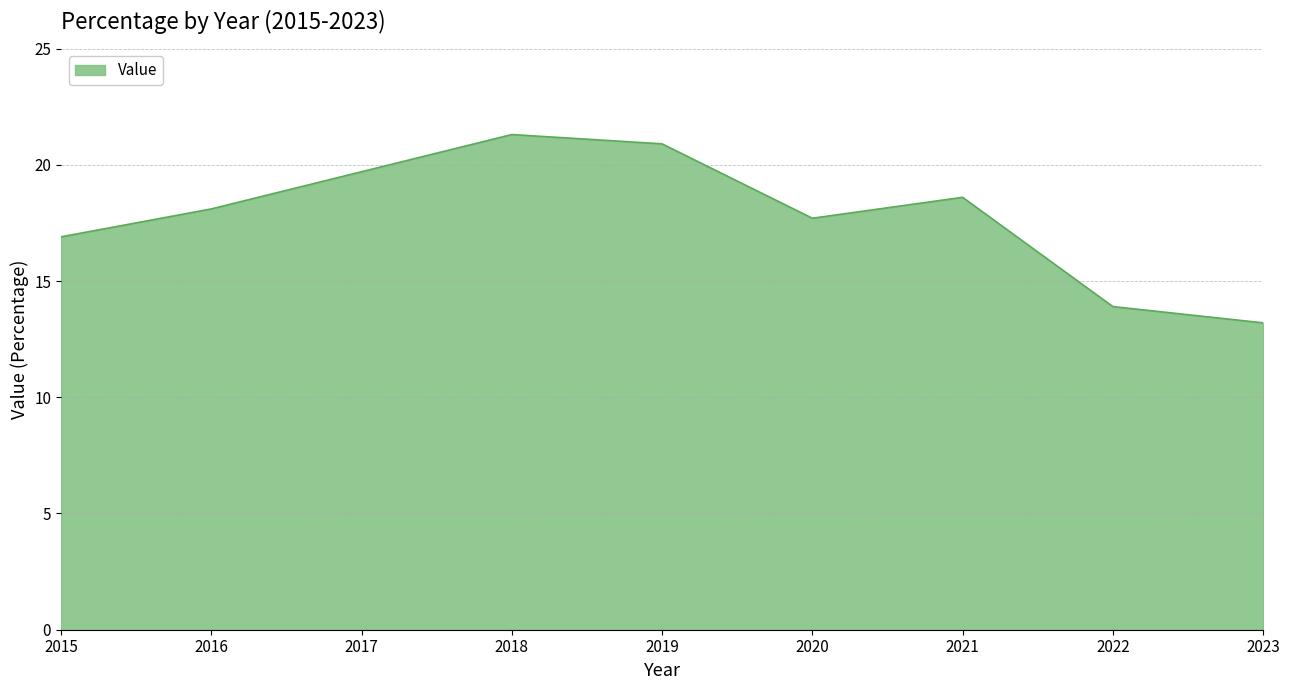

Reading left to right, extract all data points from this chart.

16.9	18.1	19.7	21.3	20.9	17.7	18.6	13.9	13.2